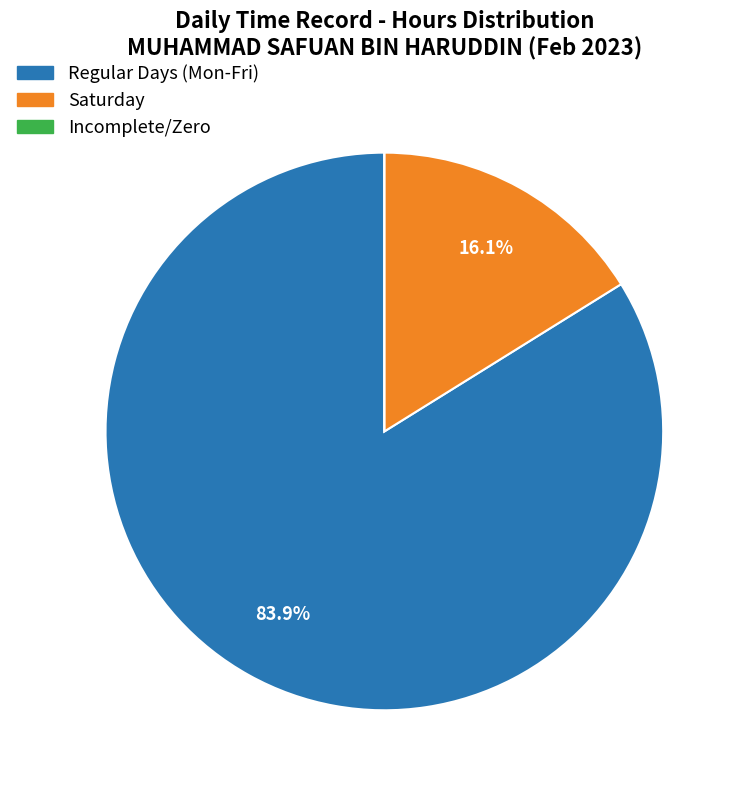

Is there any slice that represents more than half of the pie?

Yes